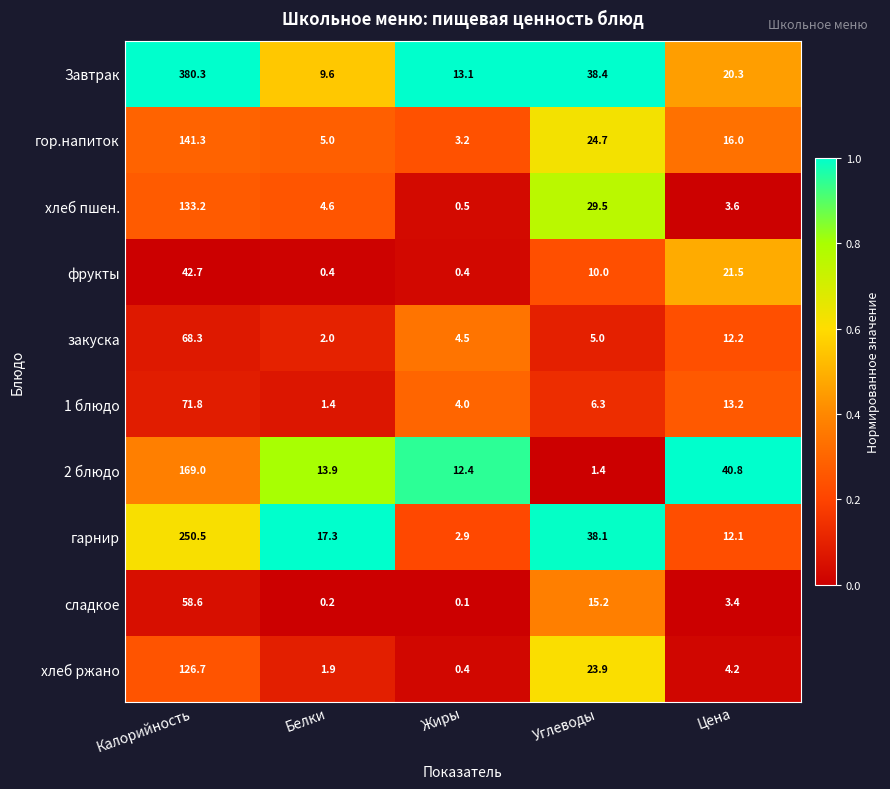

What is the difference between the хлеб ржано values at Жиры and Углеводы?

23.5